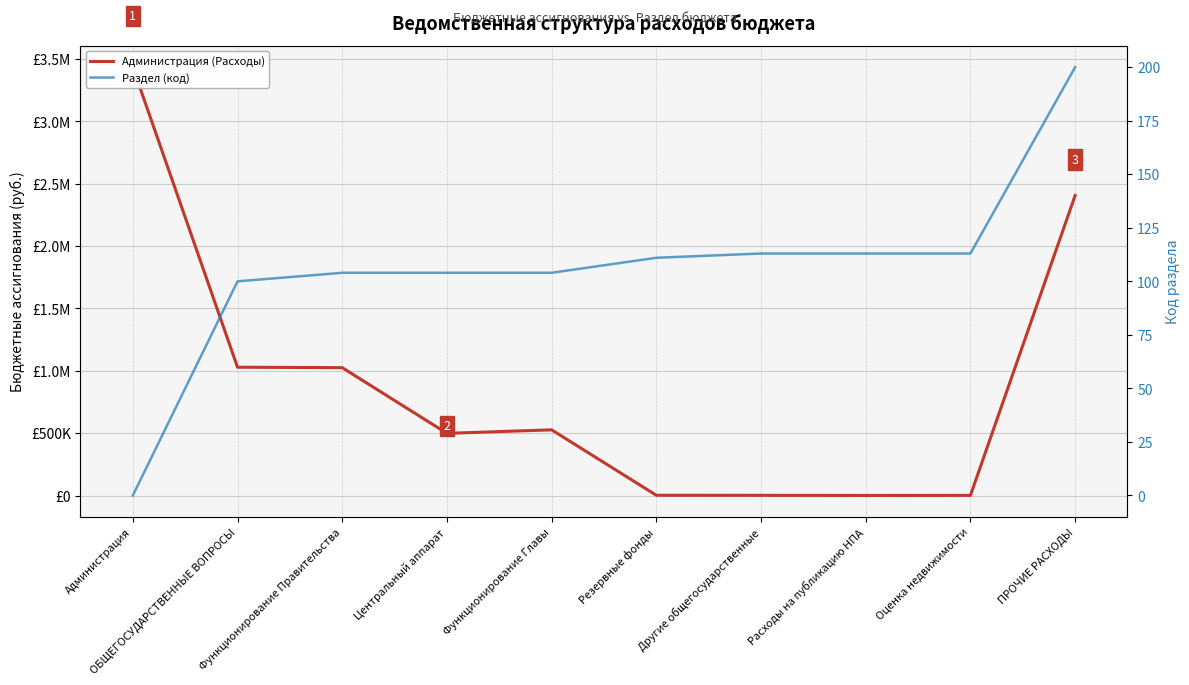

Rank the categories by Раздел (код) value from highest to lowest.

ПРОЧИЕ РАСХОДЫ, Другие общегосударственные, Расходы на публикацию НПА, Оценка недвижимости, Резервные фонды, Функционирование Правительства, Центральный аппарат, Функционирование Главы, ОБЩЕГОСУДАРСТВЕННЫЕ ВОПРОСЫ, Администрация